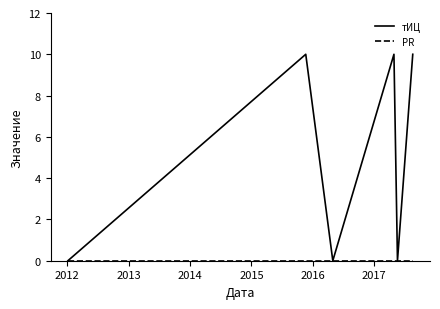

Which series has the widest spread of values?

тИЦ